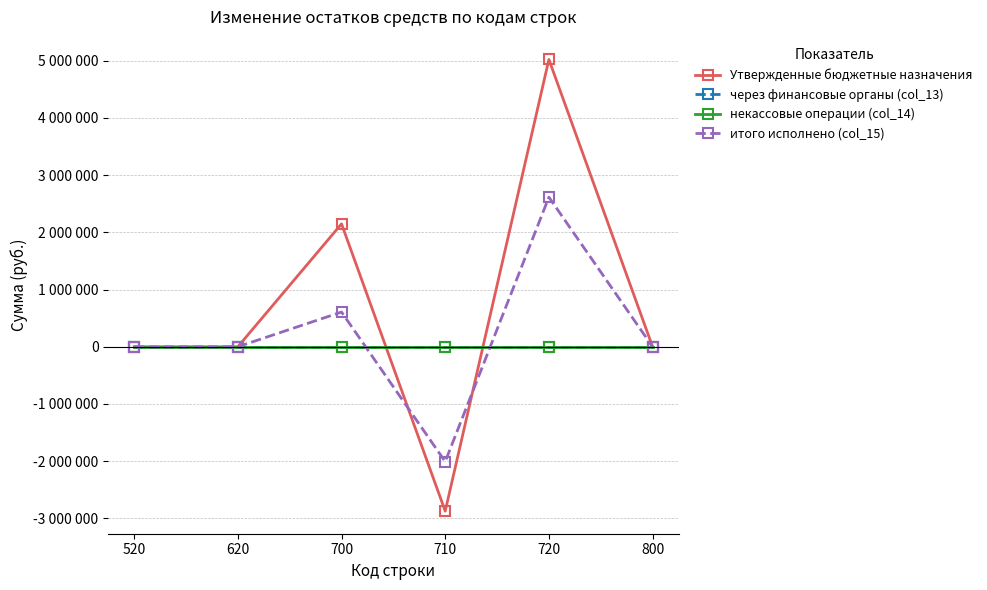

Does the chart have visible grid lines?

Yes